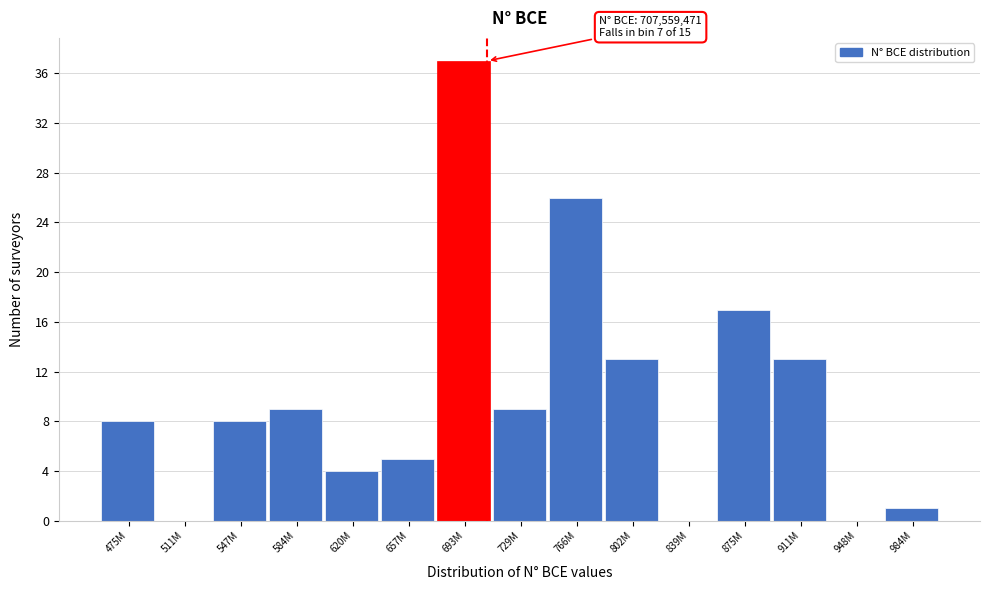

Reading left to right, transcribe all the data shown in this chart.

475M=8	511M=0	547M=8	584M=9	620M=4	657M=5	693M=37	729M=9	766M=26	802M=13	839M=0	875M=17	911M=13	948M=0	984M=1